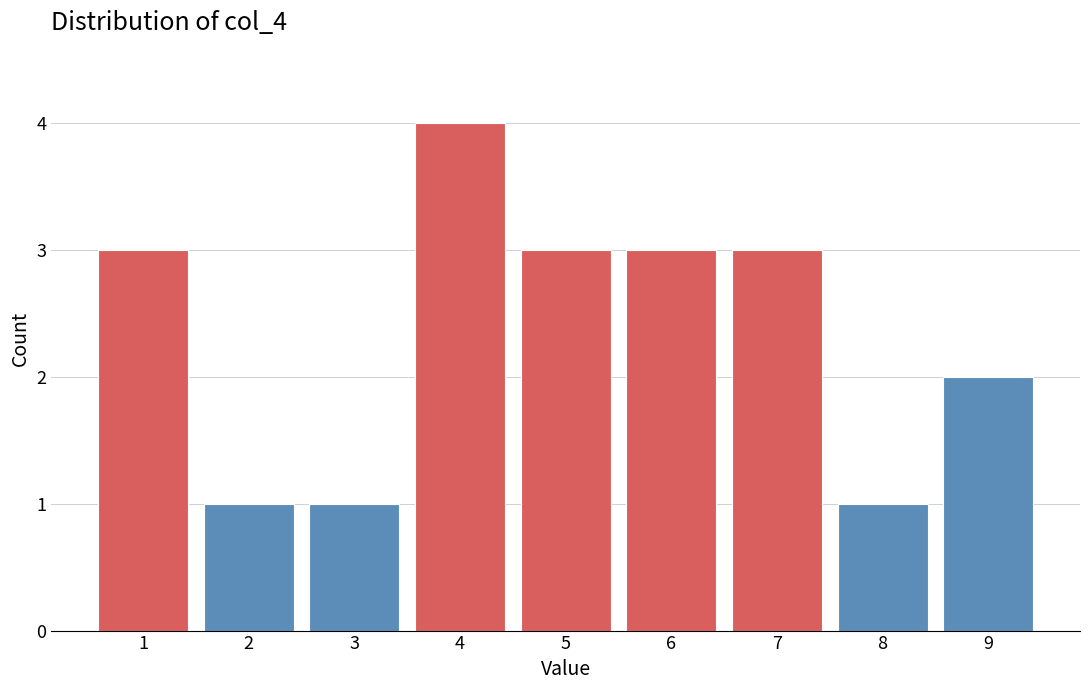

Reading left to right, extract all data points from this chart.

3	1	1	4	3	3	3	1	2